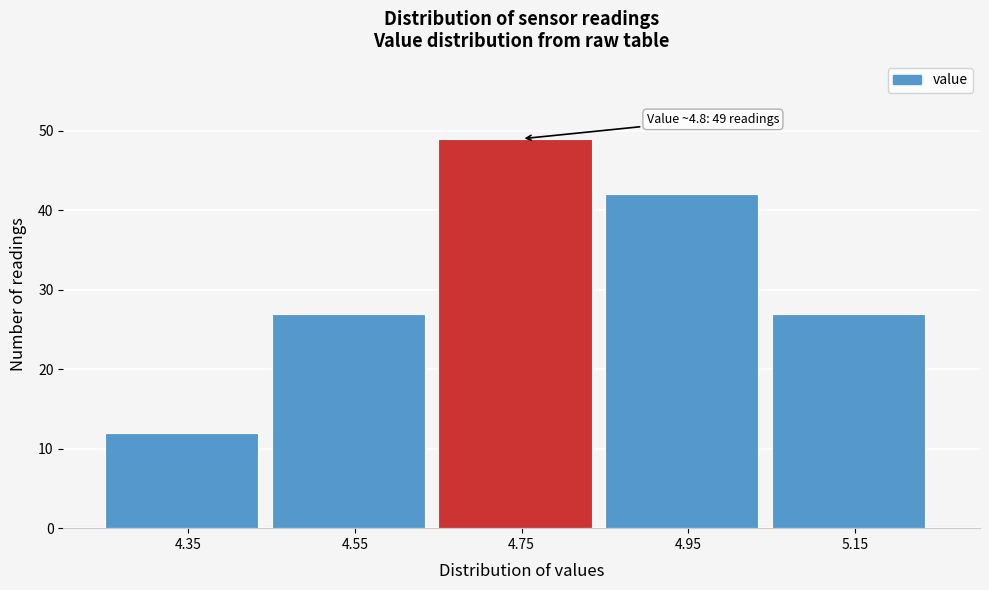

Which range on the x-axis has the tallest bar?

4.65 to 4.85